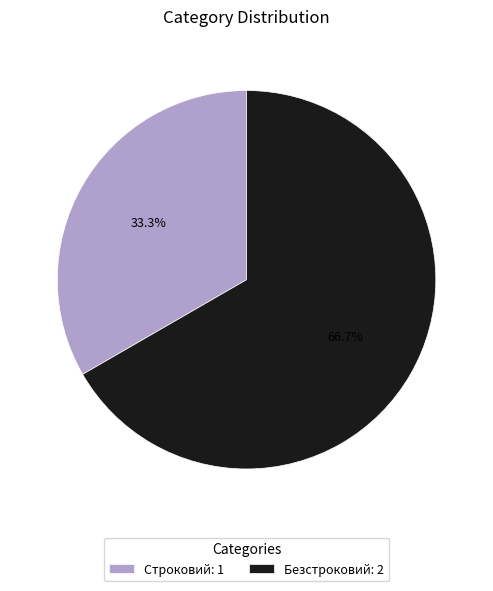

To the nearest percent, what is the difference between the Строковий and Безстроковий slice percentages?

33%